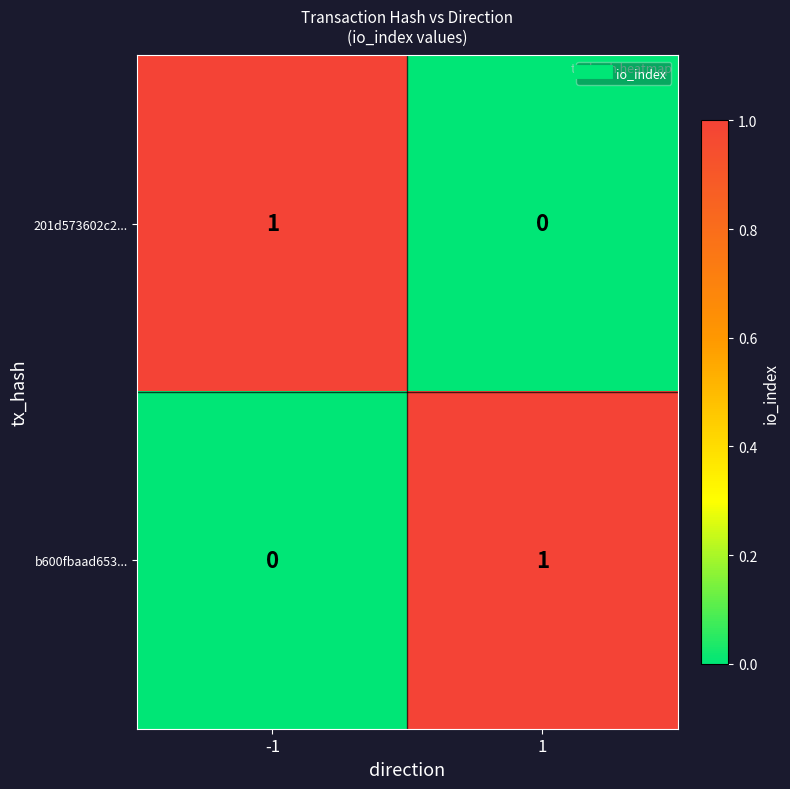

The b600fbaad653... series shows 0 at -1. True or false?

True